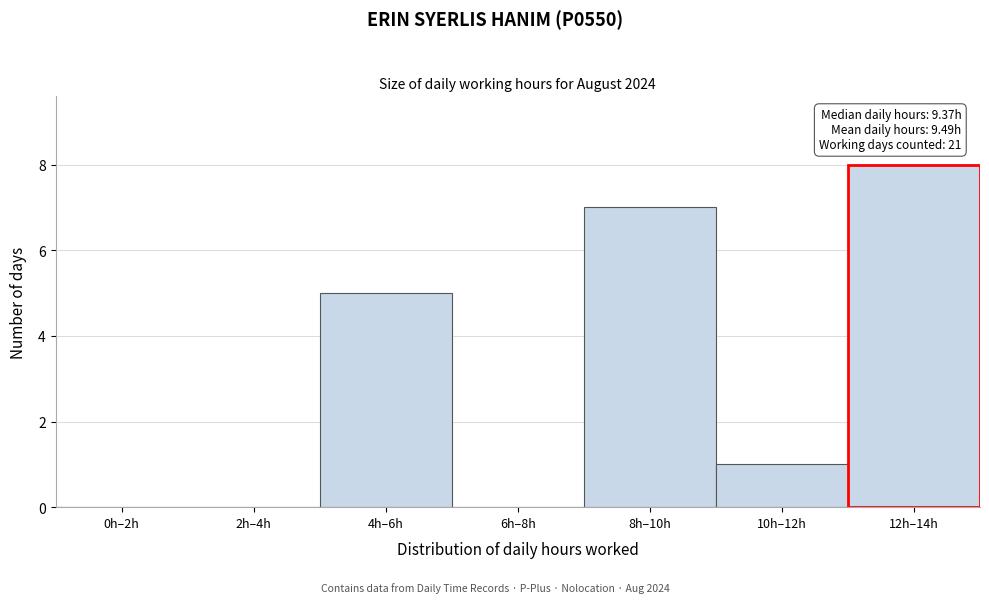

Reading left to right, transcribe all the data shown in this chart.

0h–2h=0	2h–4h=0	4h–6h=5	6h–8h=0	8h–10h=7	10h–12h=1	12h–14h=8